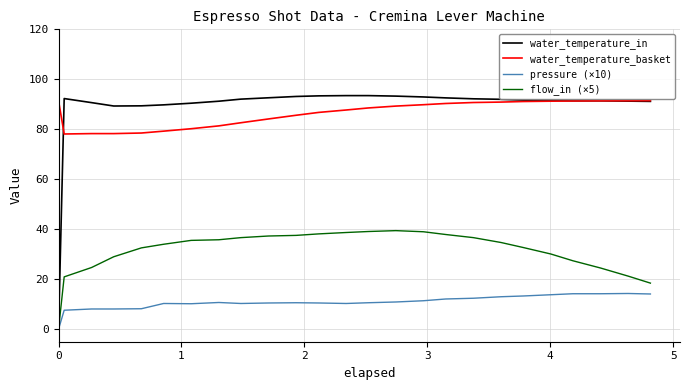

True or false: water_temperature_basket and pressure (×10) intersect in this chart.

False